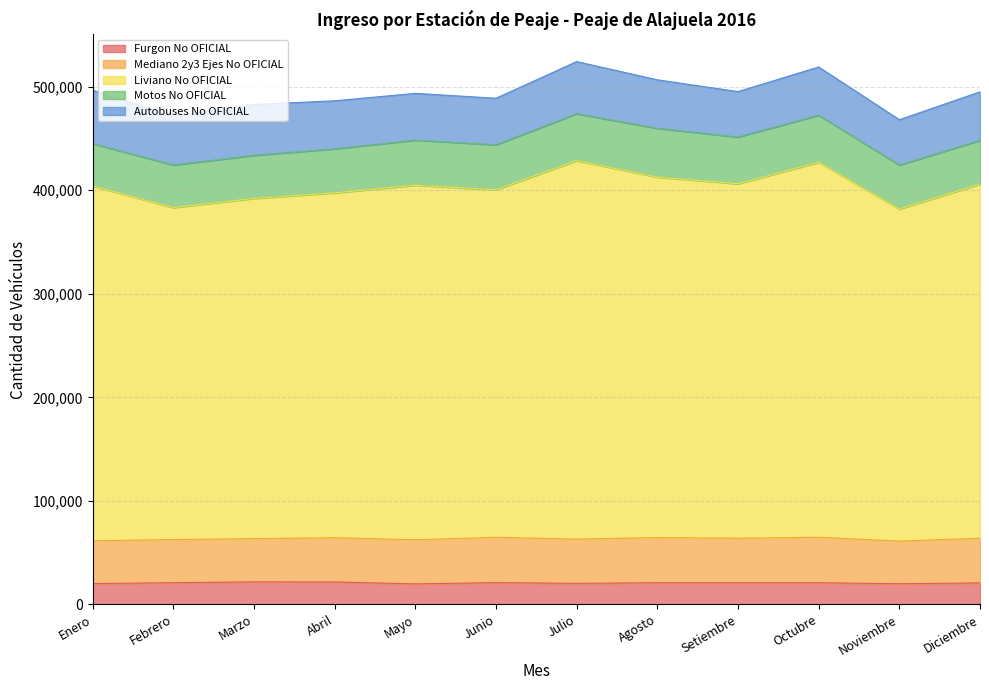

How many intersections are there between Mediano 2y3 Ejes No OFICIAL and Motos No OFICIAL?

4